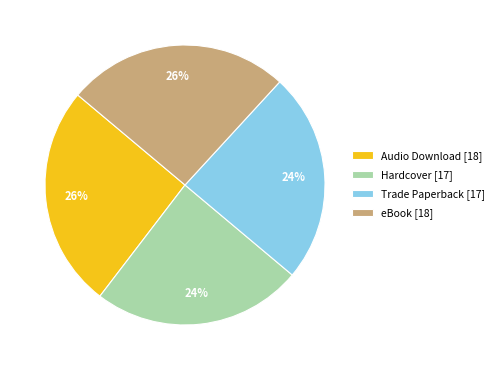

What is the ratio of the value at eBook [18] to the value at Hardcover [17]?

1.1